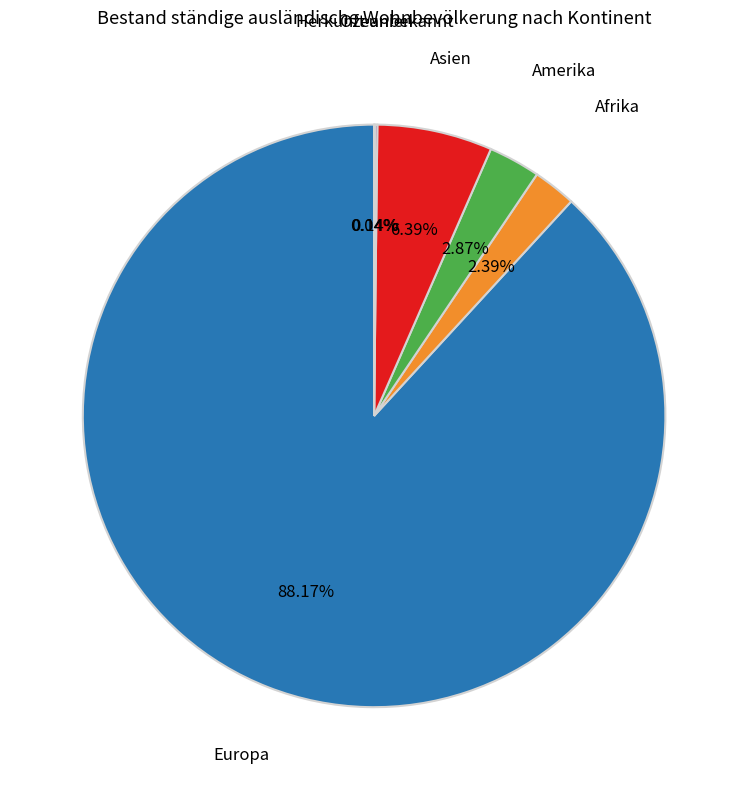

Approximately how many times larger is the value at Asien compared to Amerika?

2.2